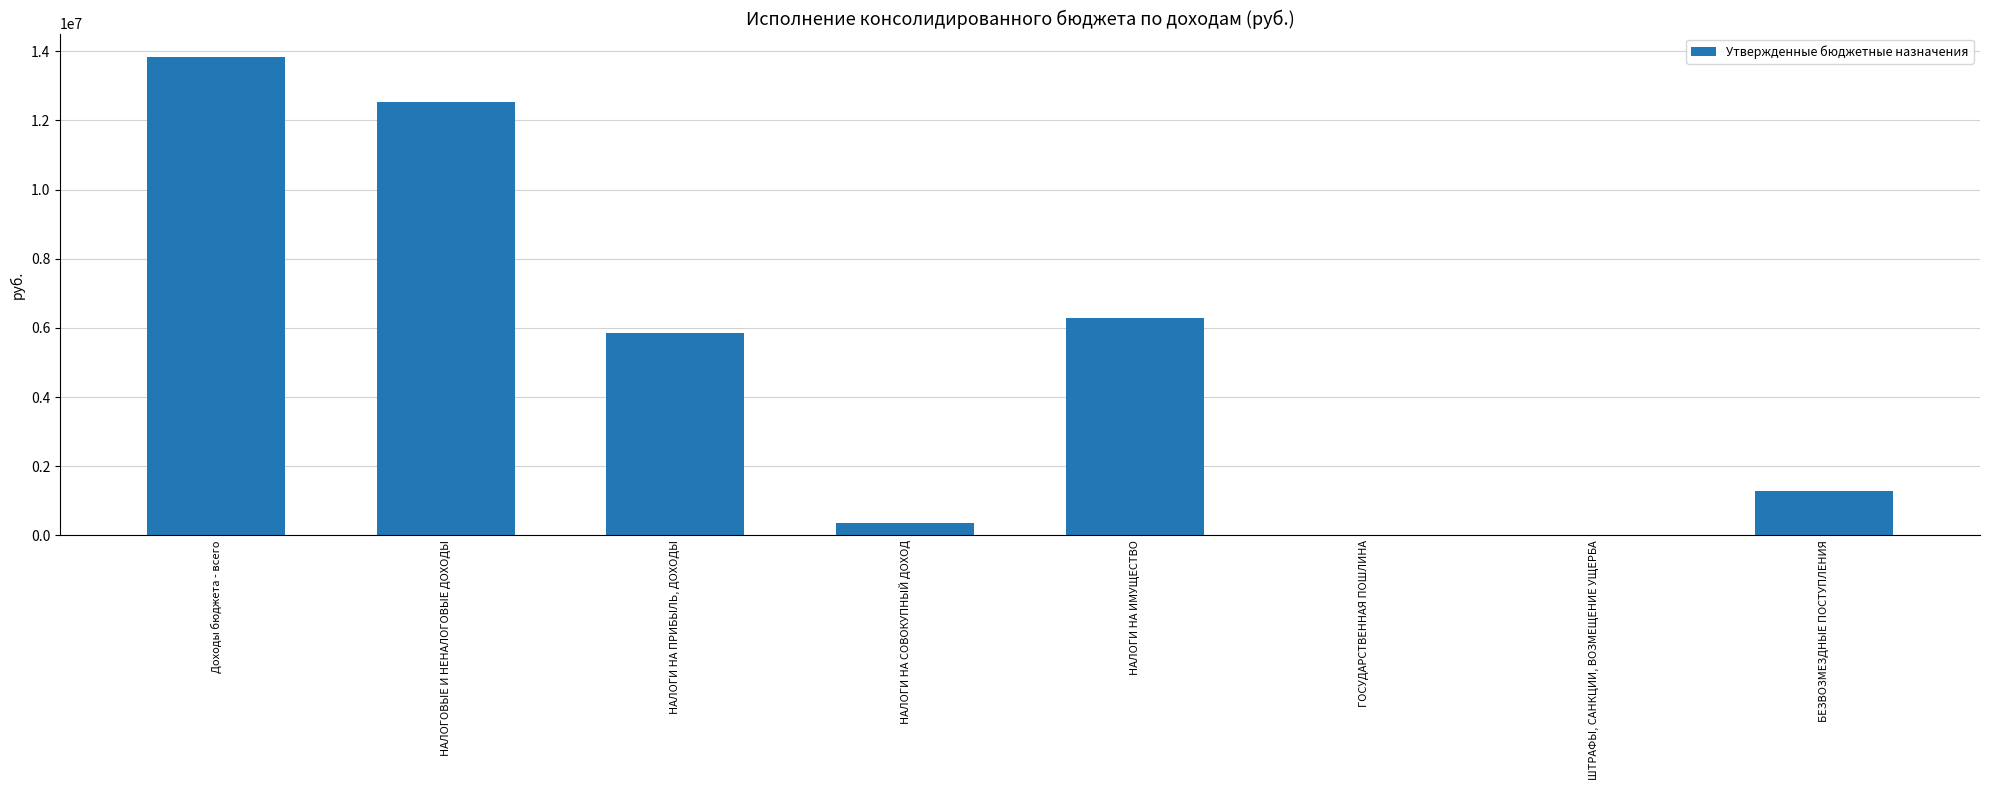

Between НАЛОГИ НА ИМУЩЕСТВО and ГОСУДАРСТВЕННАЯ ПОШЛИНА, which is larger?

НАЛОГИ НА ИМУЩЕСТВО